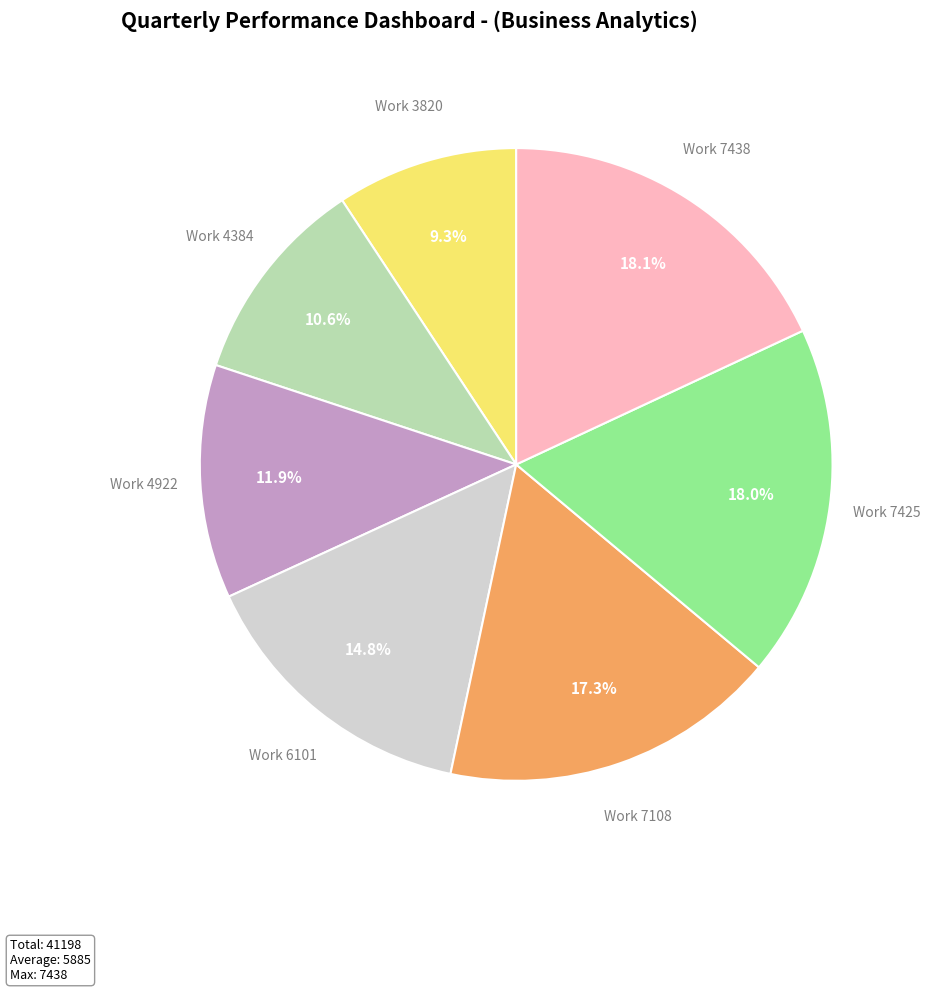

Count the number of slices in the pie.

7